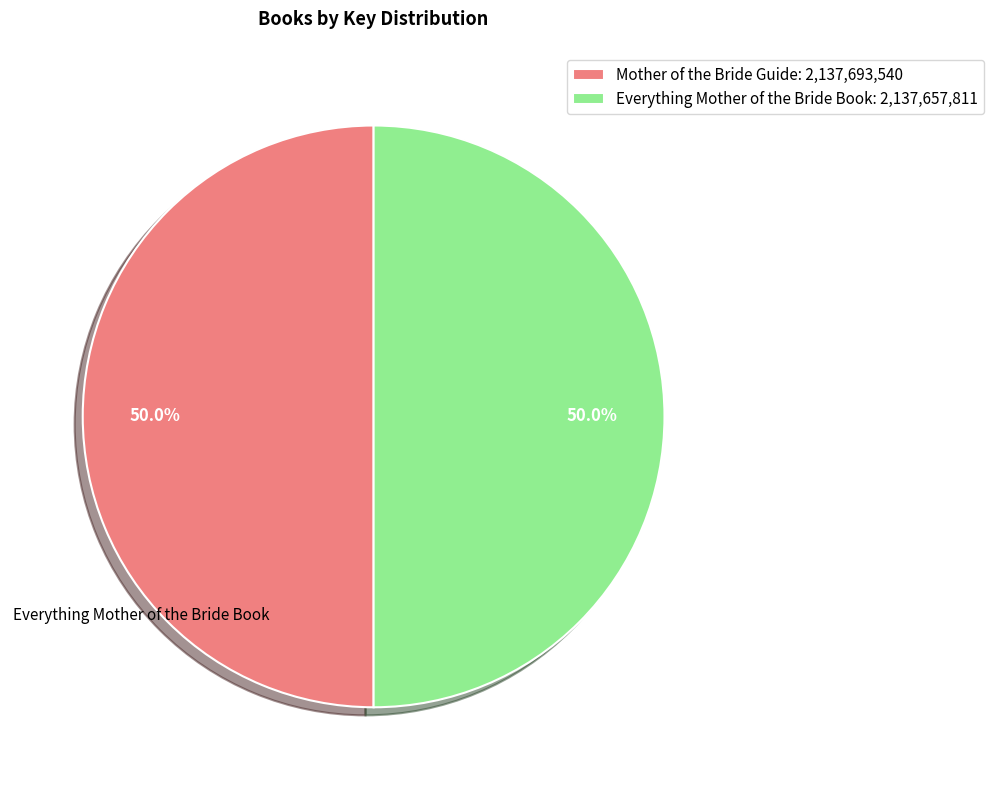

What percentage is the Mother of the Bride Guide slice, to the nearest percent?

50%